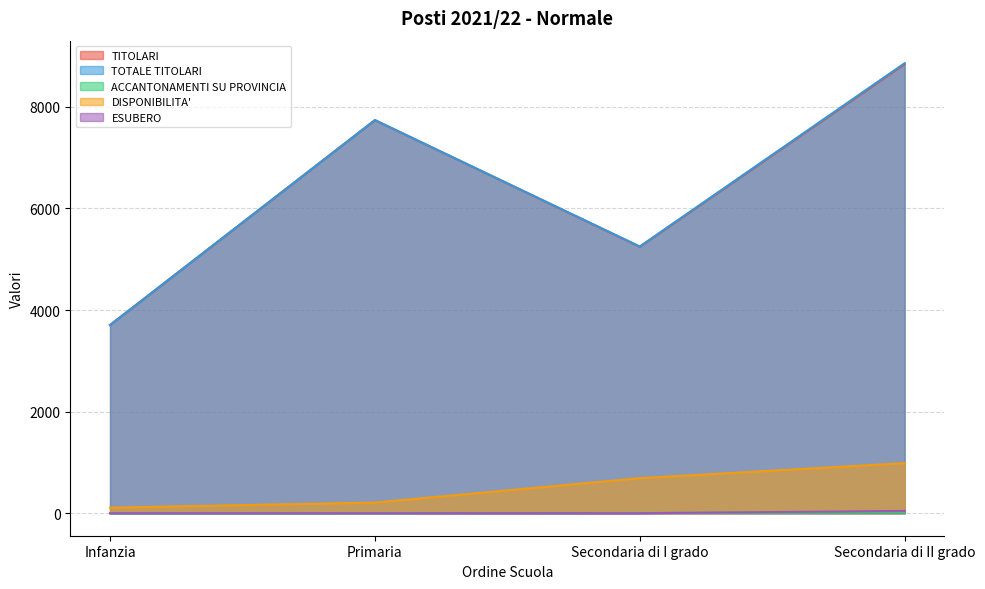

True or false: ACCANTONAMENTI SU PROVINCIA and DISPONIBILITA' cross at least once.

False